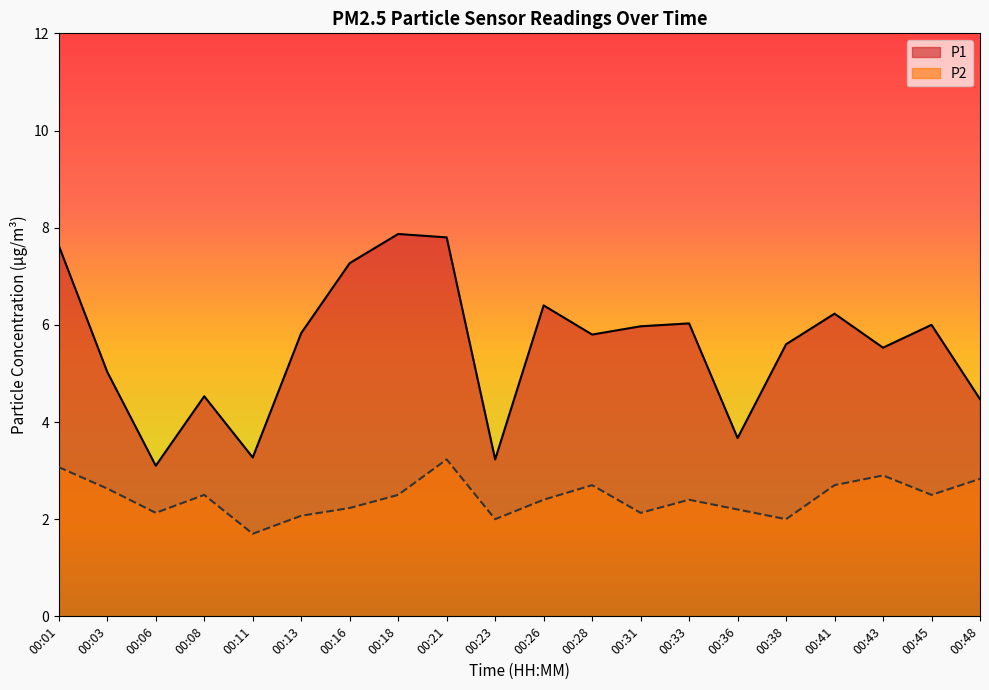

True or false: P2 and P1 intersect in this chart.

False